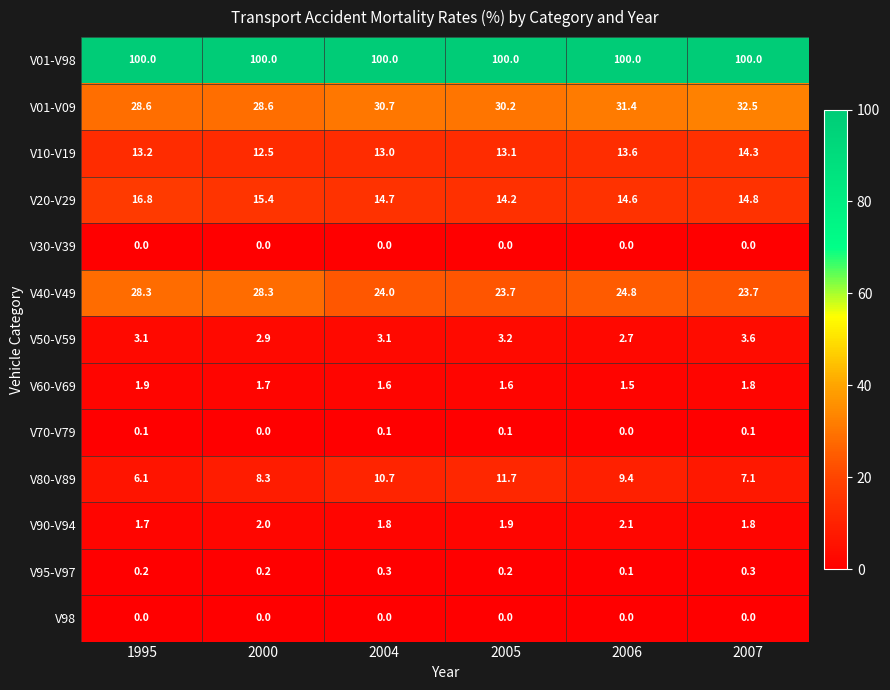

At which label is V01-V09 closest to 30?

2005